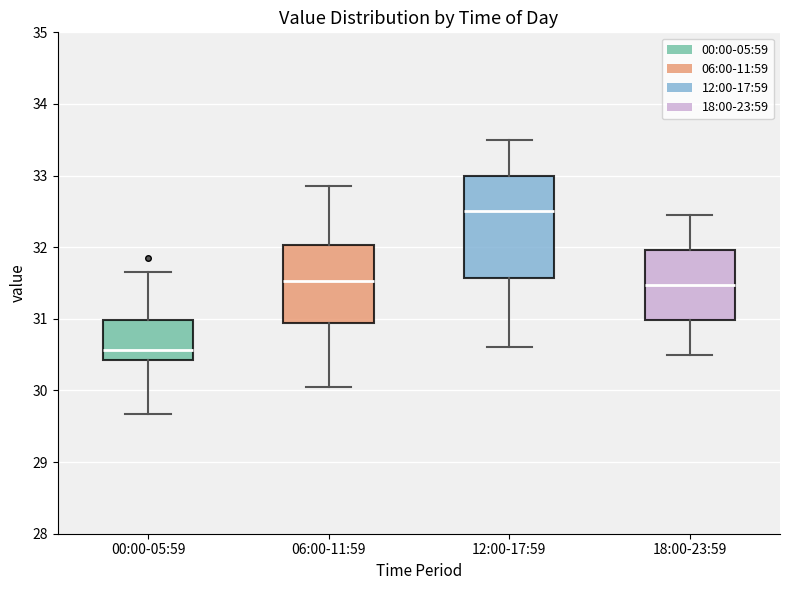

Which box has the highest median line?

12:00-17:59